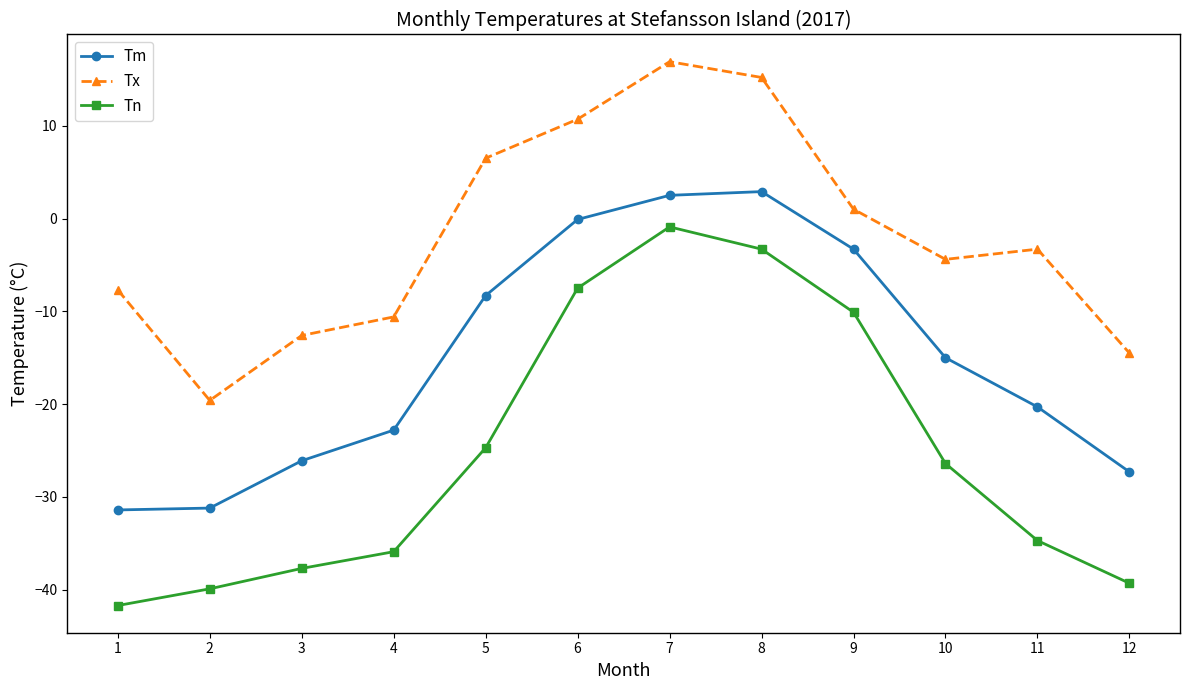

What value does the Tm series have at 3?

-26.1